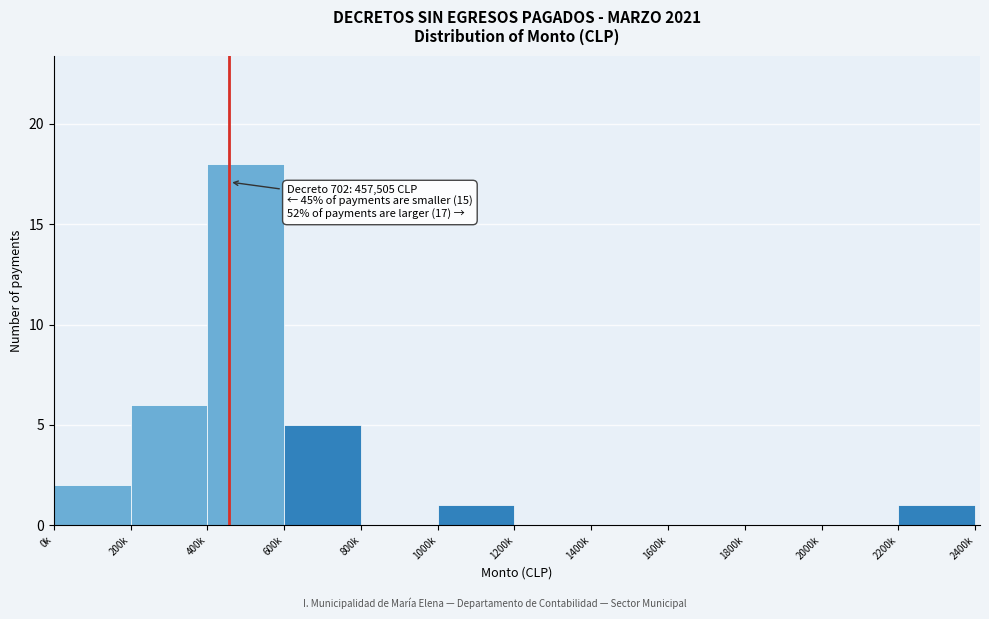

Reading left to right, extract all data points from this chart.

0k=2	200k=6	400k=18	600k=5	800k=0	1000k=1	1200k=0	1400k=0	1600k=0	1800k=0	2000k=0	2200k=1